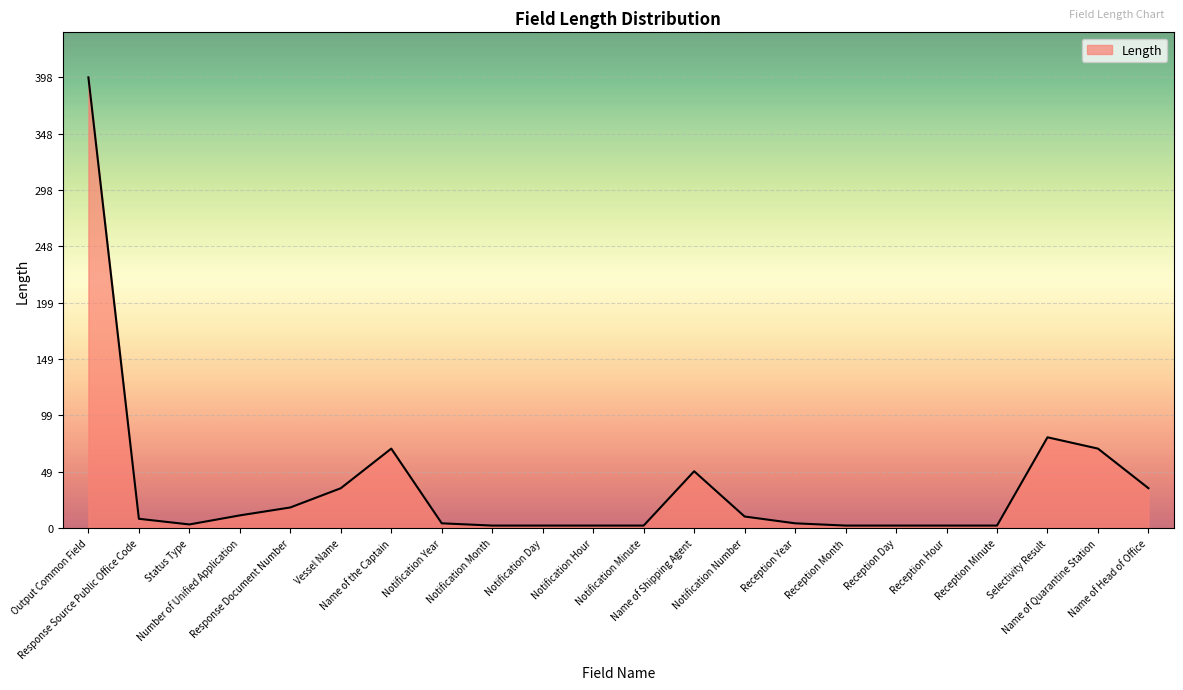

What is the maximum value shown in the chart?

398